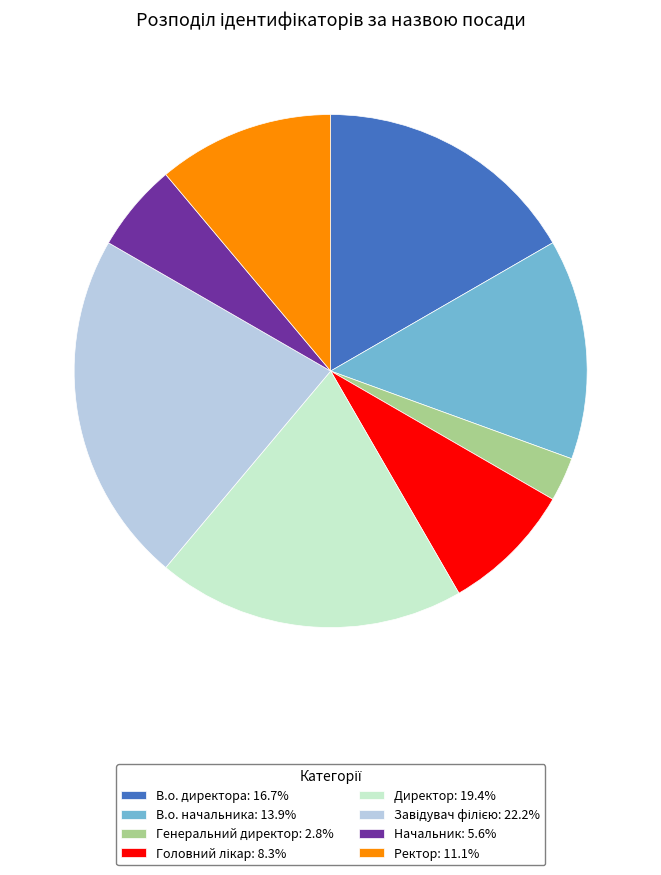

Is the sum of В.о. начальника: 13.9% and Начальник: 5.6% greater than half?

No